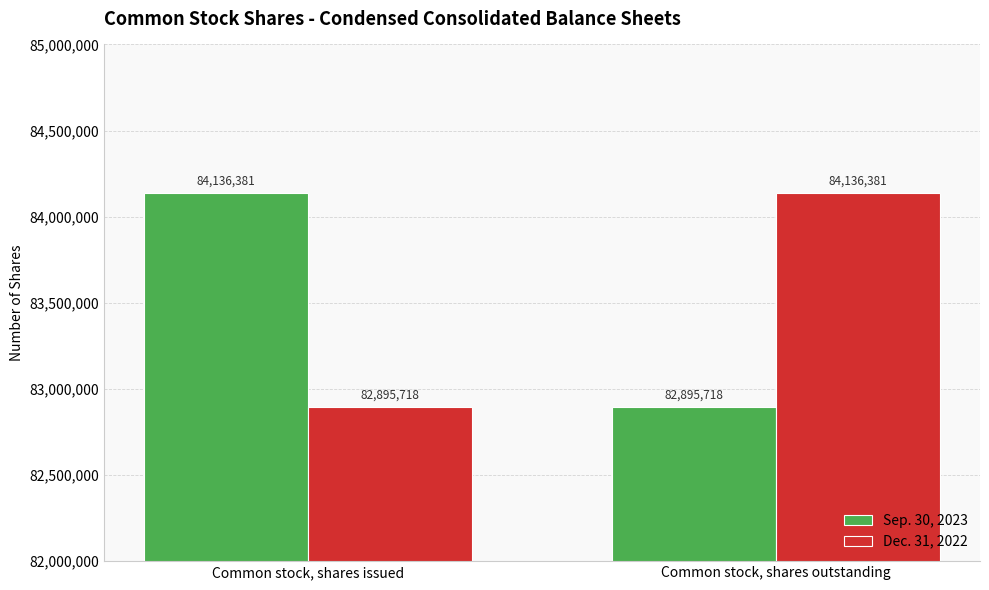

Reading right to left, list all the values displayed in this chart.

Sep. 30, 2023: Common stock, shares outstanding=82895718	Common stock, shares issued=84136381
Dec. 31, 2022: Common stock, shares outstanding=84136381	Common stock, shares issued=82895718